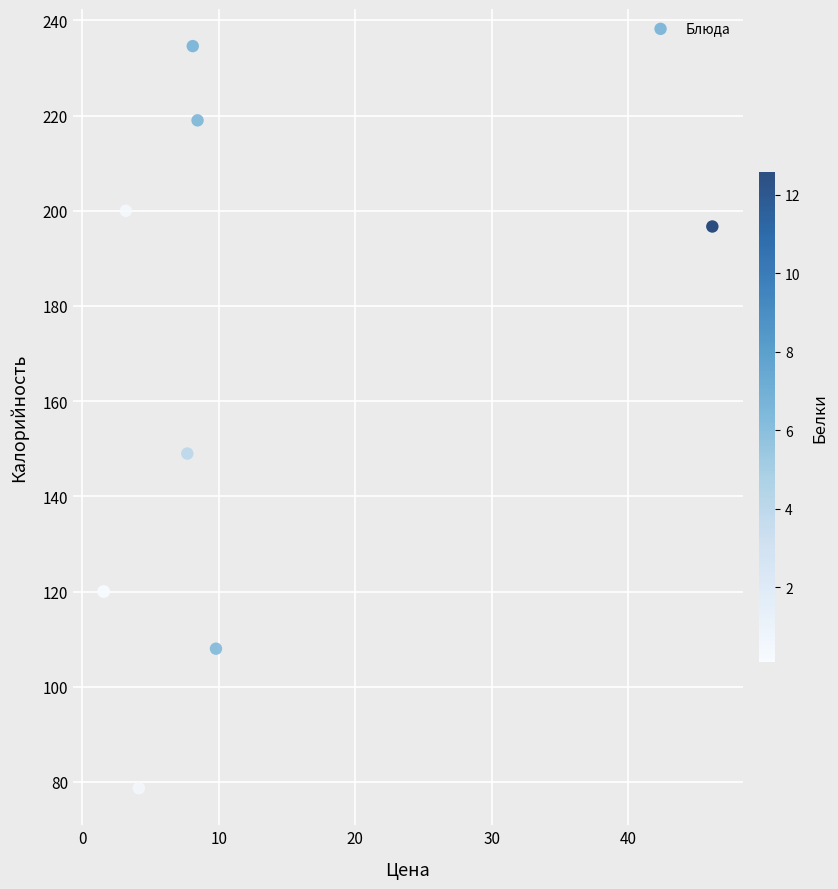

What Y value in the scatter plot is closest to 156?

149.0